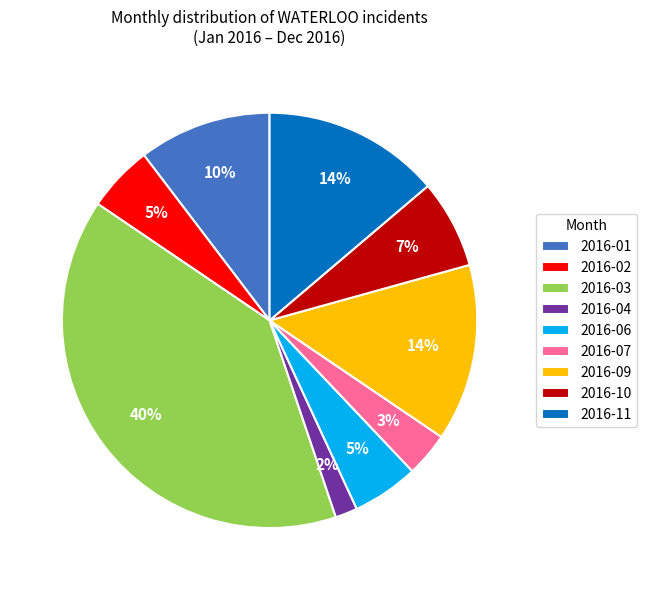

Count the number of slices in the pie.

9